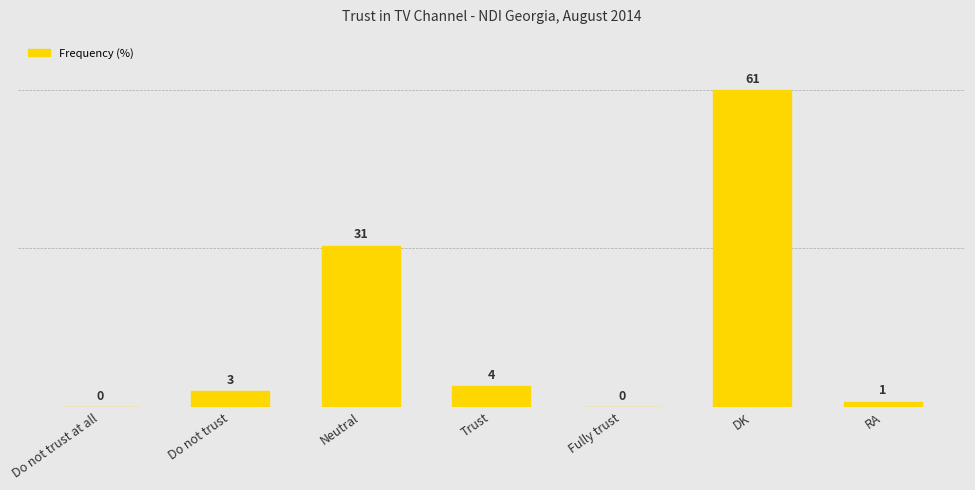

Reading left to right, what are all the values shown in this chart?

Do not trust at all=0	Do not trust=3	Neutral=31	Trust=4	Fully trust=0	DK=61	RA=1